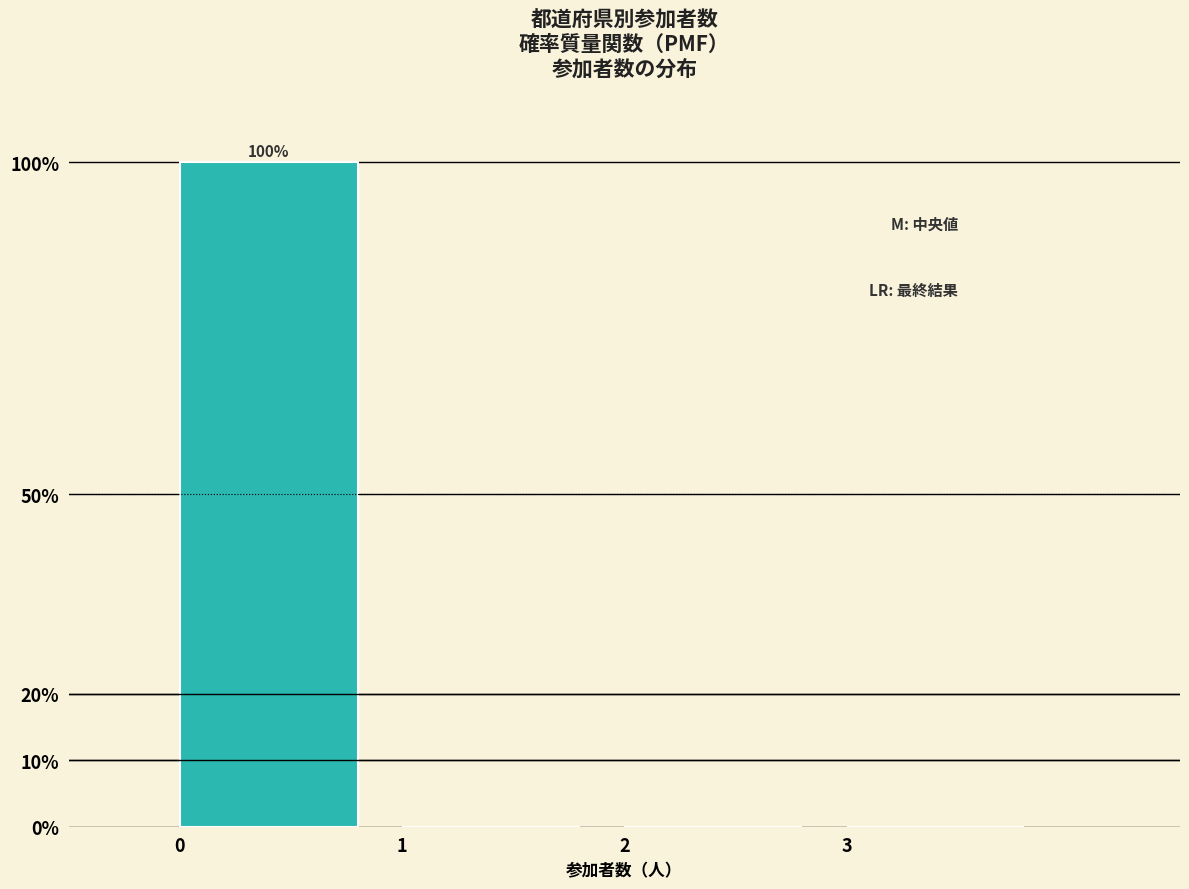

Over which range of the x-axis is the bar tallest?

0 to 1